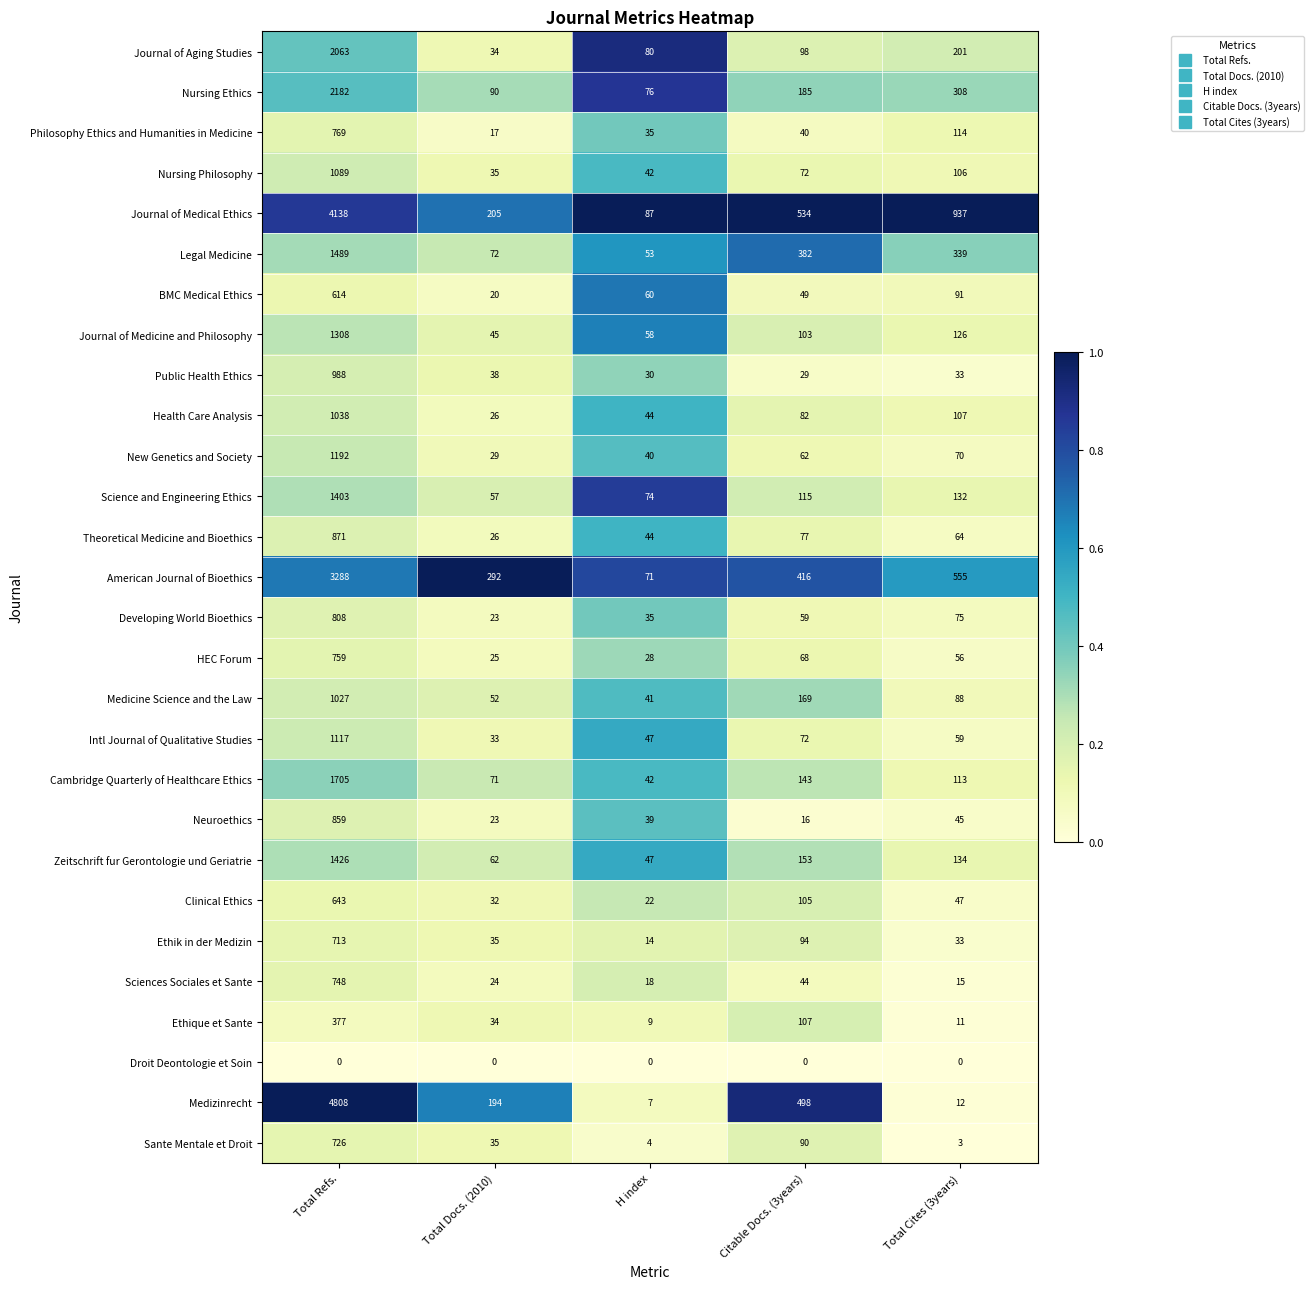

What is the sum of all BMC Medical Ethics values?

834